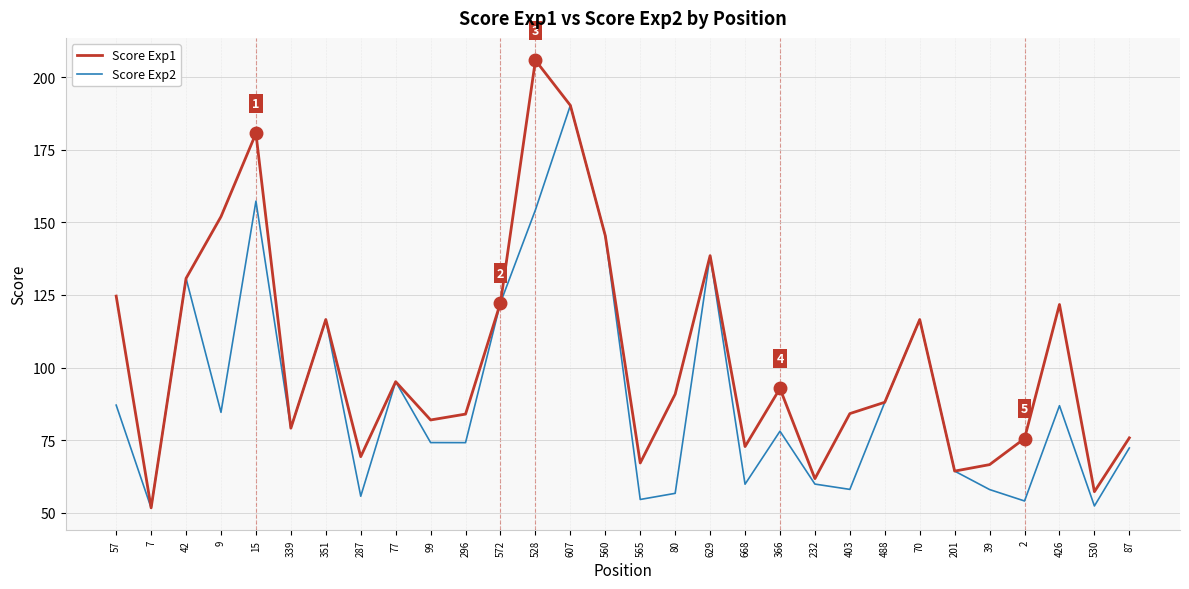

What position from the left is 530?

29